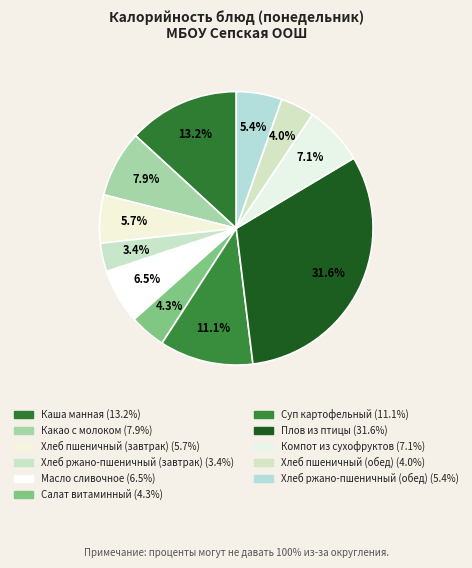

To the nearest percent, what is the difference between the largest and smallest slice percentages?

28%